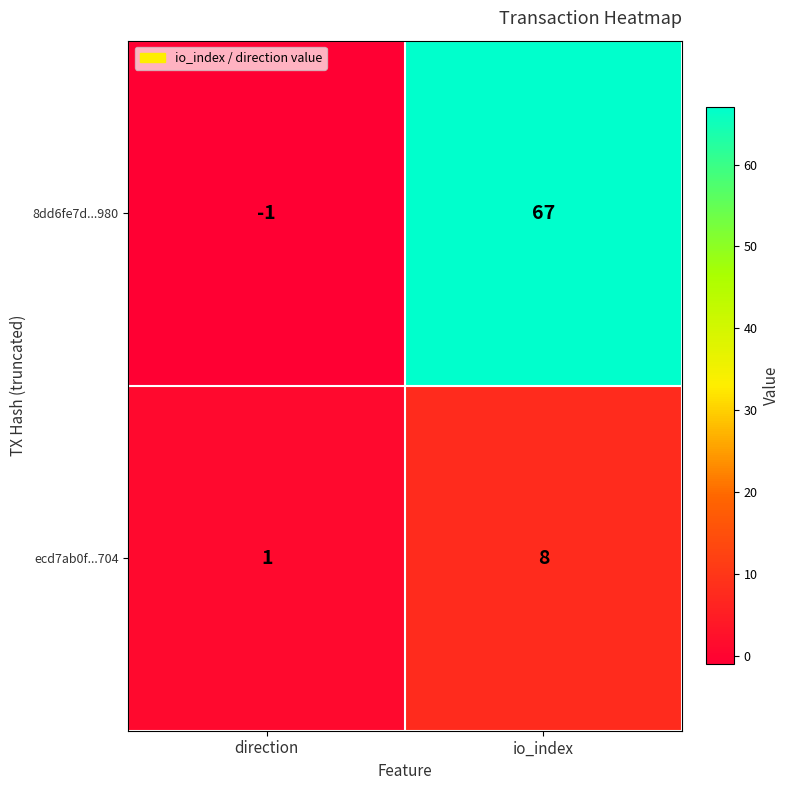

The 8dd6fe7d...980 series shows 108 at io_index. True or false?

False